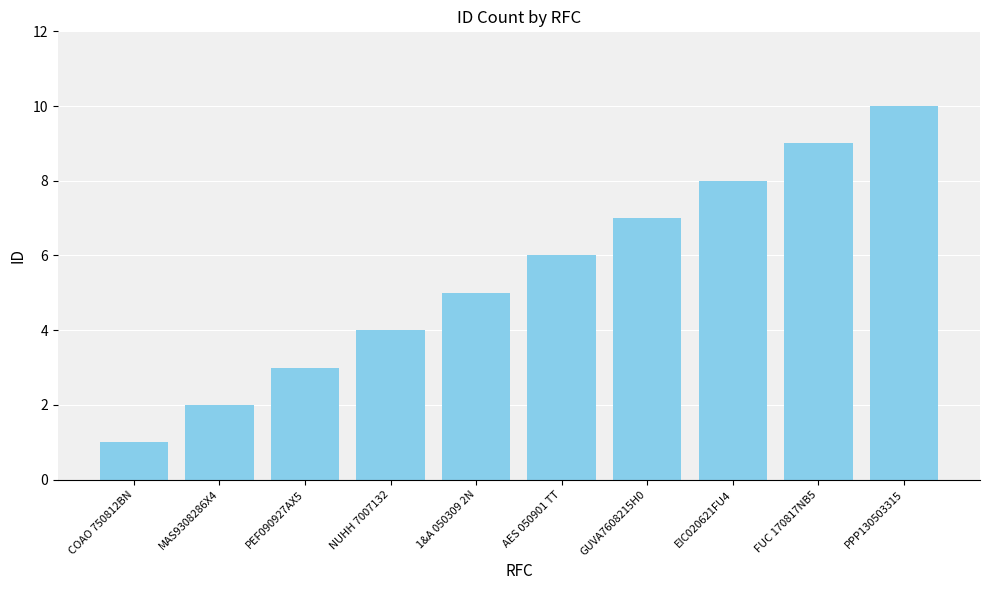

Count the number of data series in this chart.

1